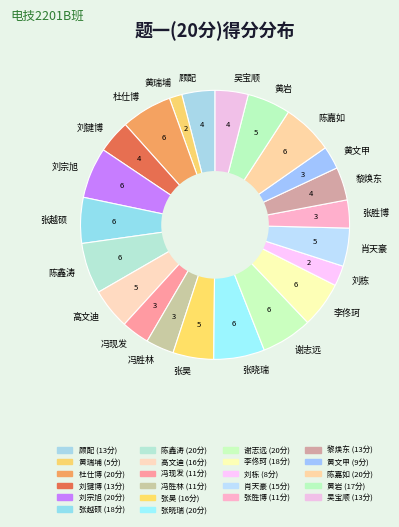

Is it true that 黎焕东 is 4% of the pie?

True